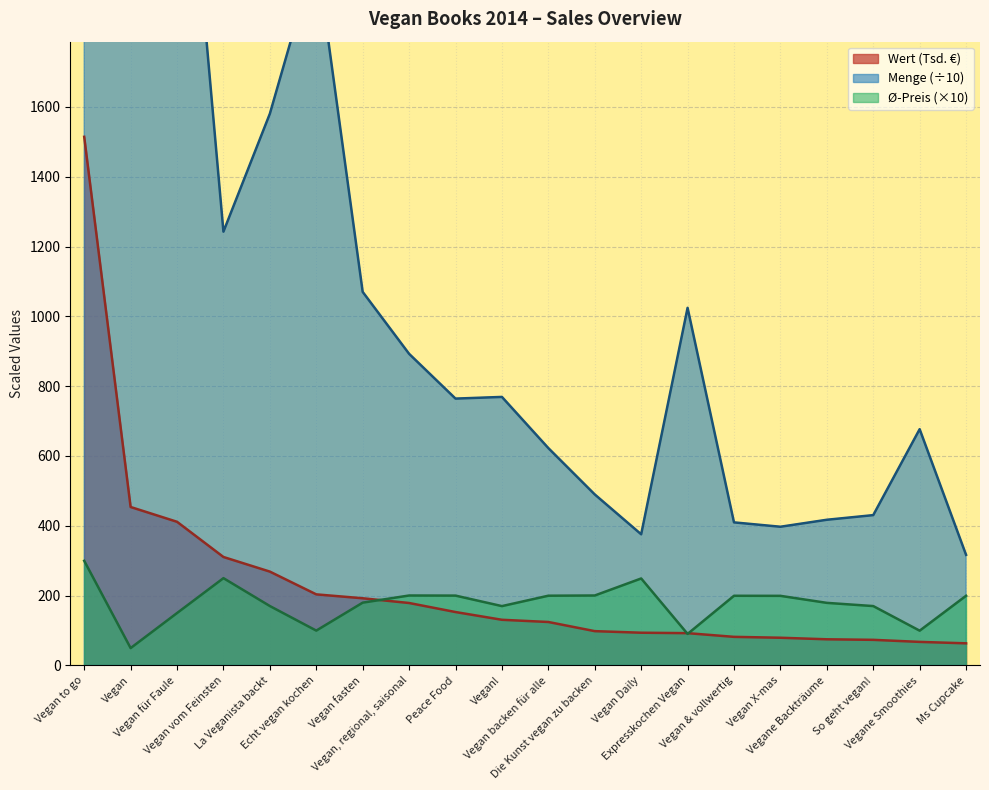

At how many categories does at least one series exceed 7445?

1